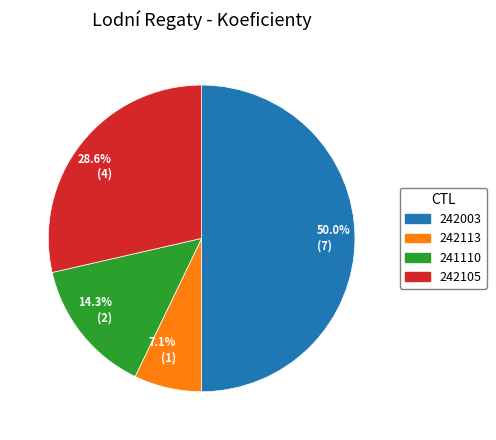

Combined, do 242003 and 242113 account for over 50%?

Yes